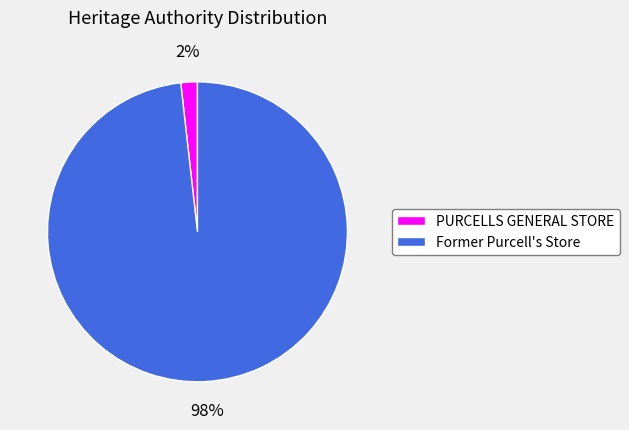

The PURCELLS GENERAL STORE slice represents 2% of the pie. True or false?

True